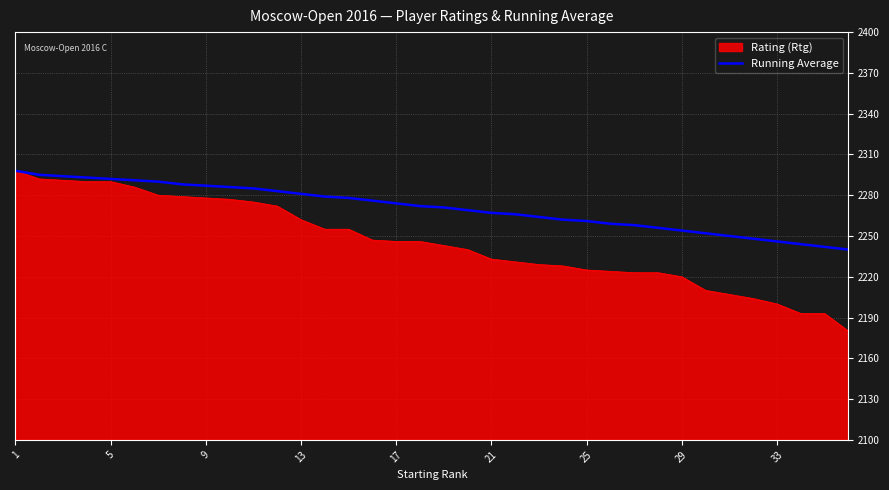

Which series has the largest range (max minus min)?

Rating (Rtg)